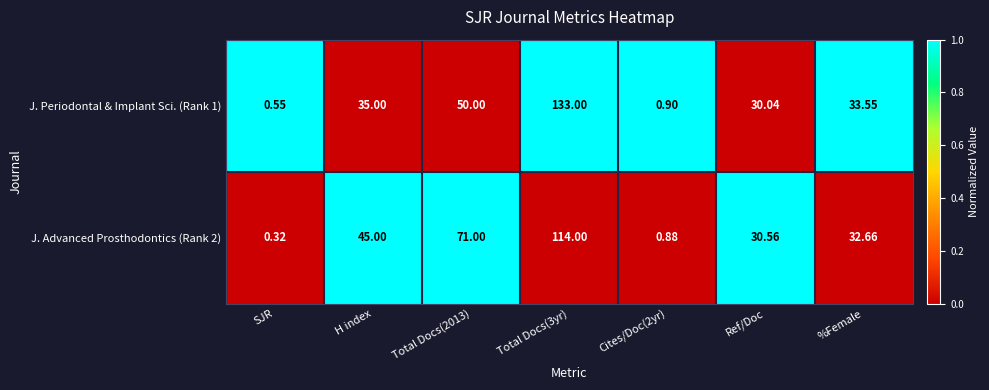

Which label corresponds to the smallest value in the chart?

SJR